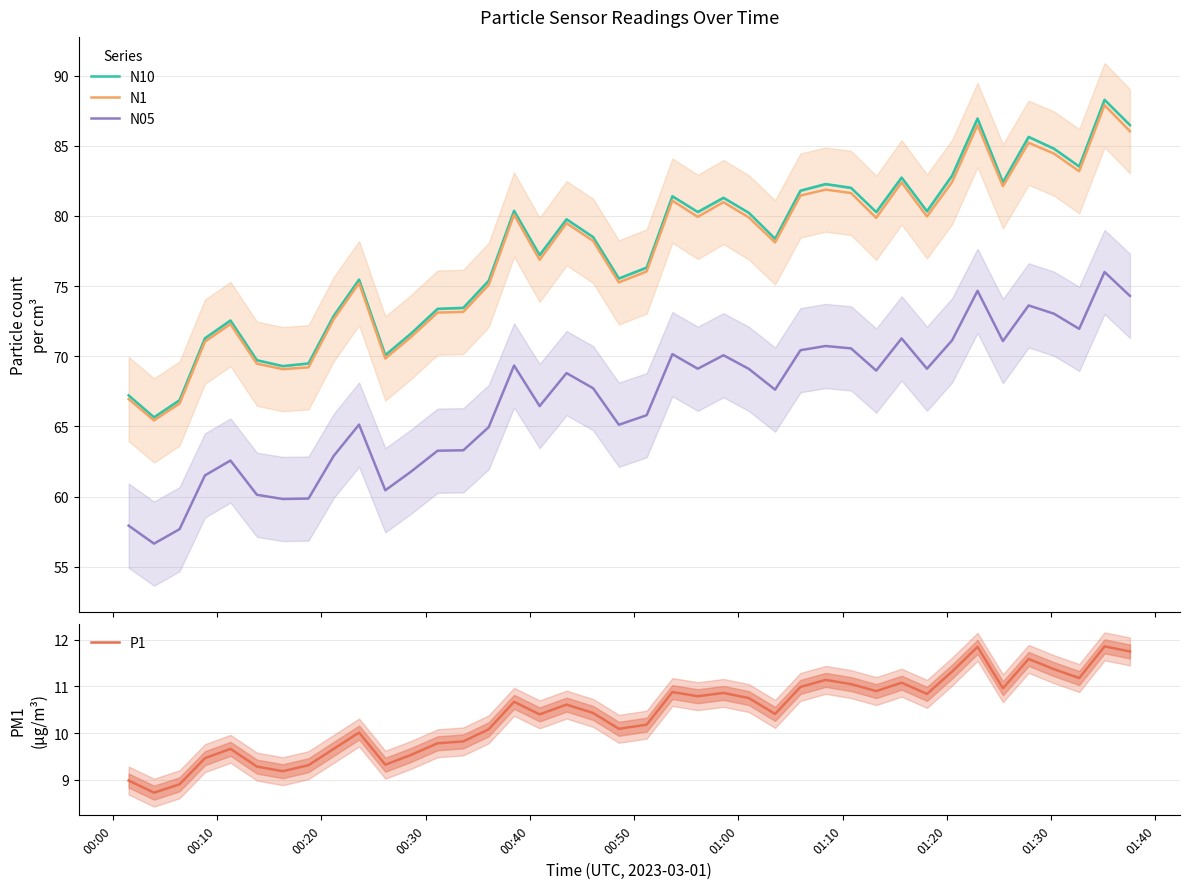

True or false: N05 and N1 intersect in this chart.

False